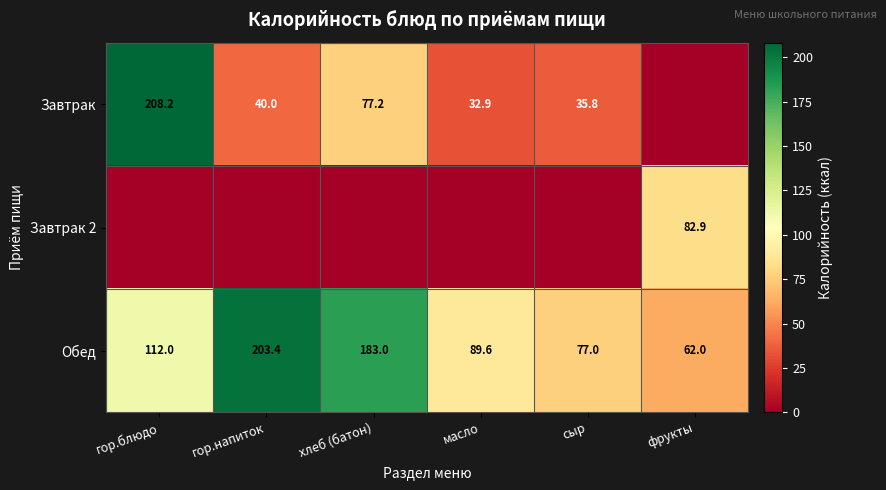

Count the number of categories in the chart.

6